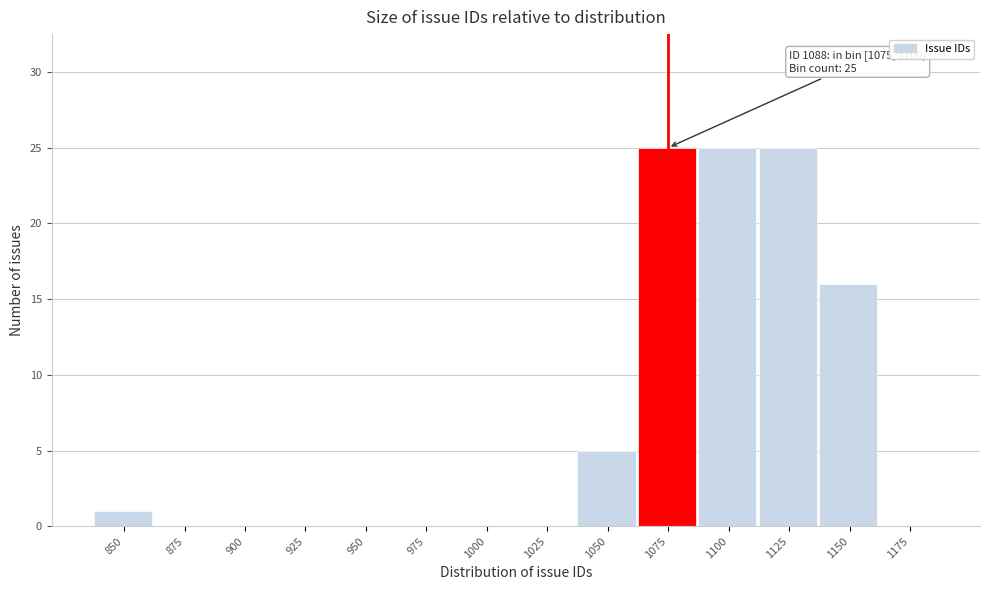

Reading right to left, transcribe all the data shown in this chart.

1175=0	1150=16	1125=25	1100=25	1075=25	1050=5	1025=0	1000=0	975=0	950=0	925=0	900=0	875=0	850=1